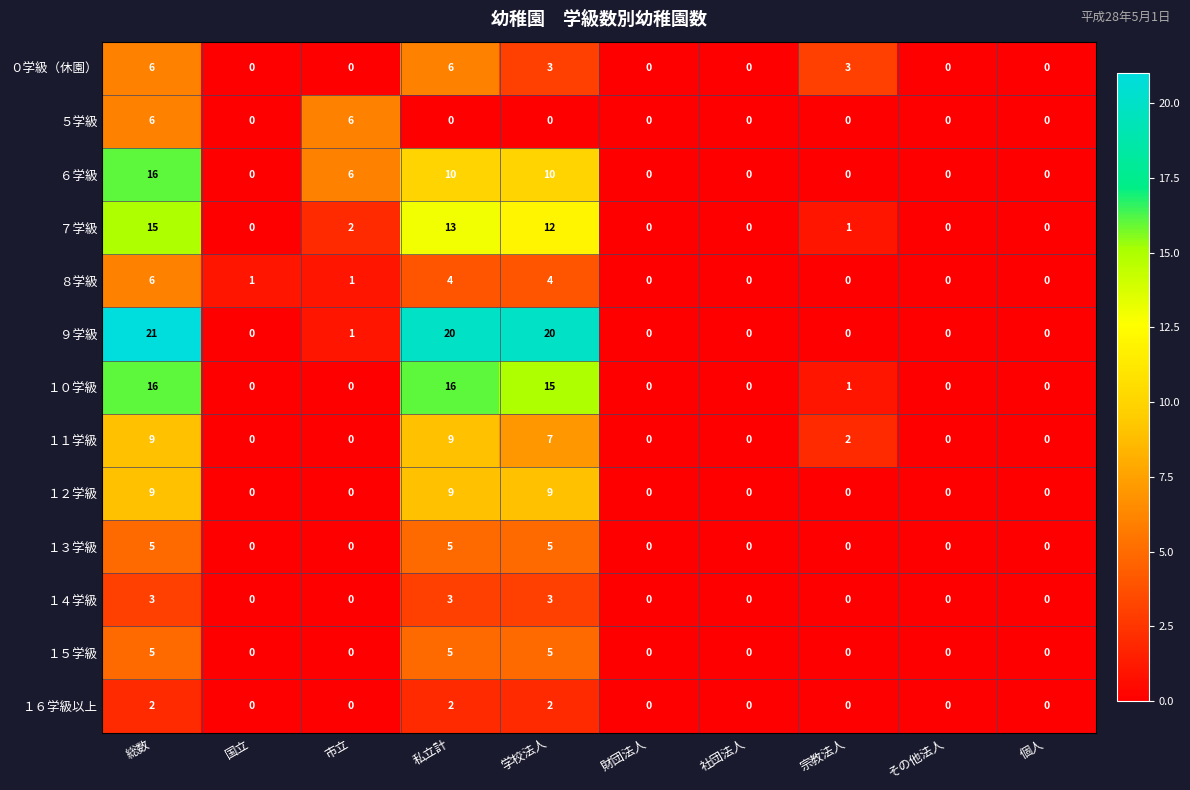

What is the total value across all series at 国立?

1